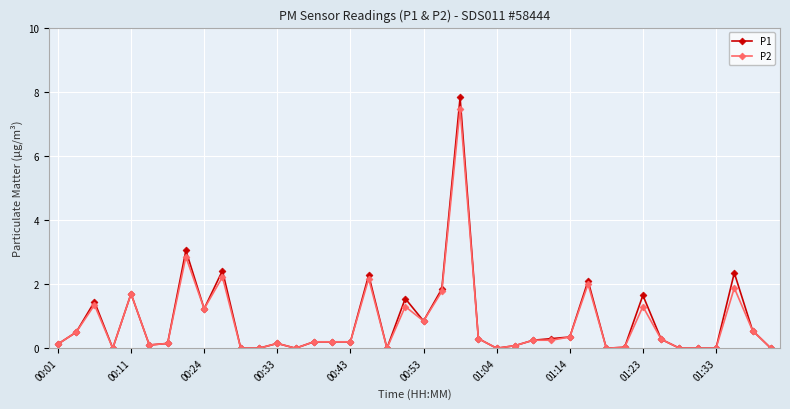

True or false: P2 has more than 1 interior local peaks.

True